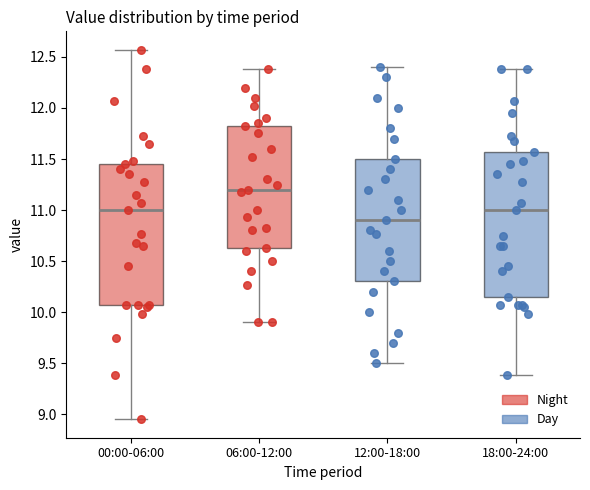

Reading left to right, read every box against the y-axis: the position of its median line, the range the box covers, and the ends of its whiskers. The values are not printed on the chart, so give them approximately, as read against the axis.

00:00-06:00: median 11.00, box 10.05 to 11.45, whiskers 8.95 to 12.55
06:00-12:00: median 11.20, box 10.65 to 11.80, whiskers 9.90 to 12.40
12:00-18:00: median 10.90, box 10.30 to 11.50, whiskers 9.50 to 12.40
18:00-24:00: median 11.00, box 10.15 to 11.55, whiskers 9.40 to 12.40